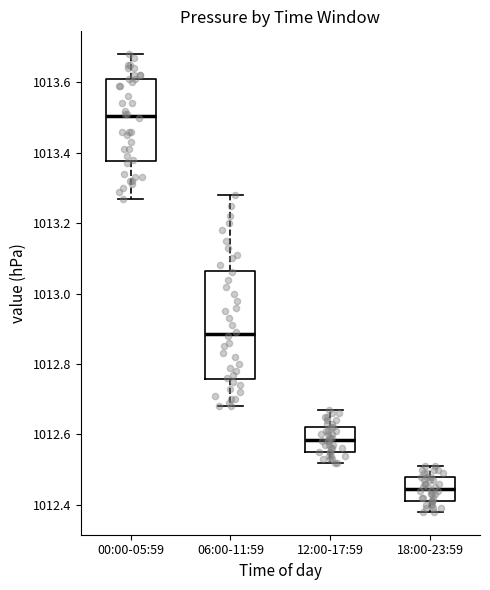

Comparing the boxes themselves (not the whiskers), which one is the tallest?

06:00-11:59